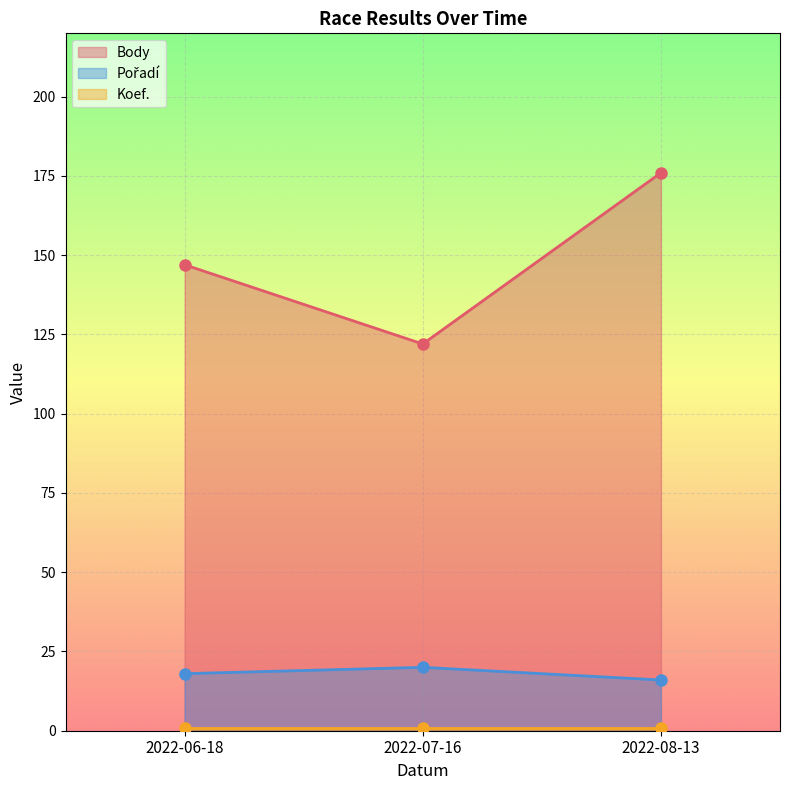

What is the difference between the highest and lowest values at 2022-08-13?

160